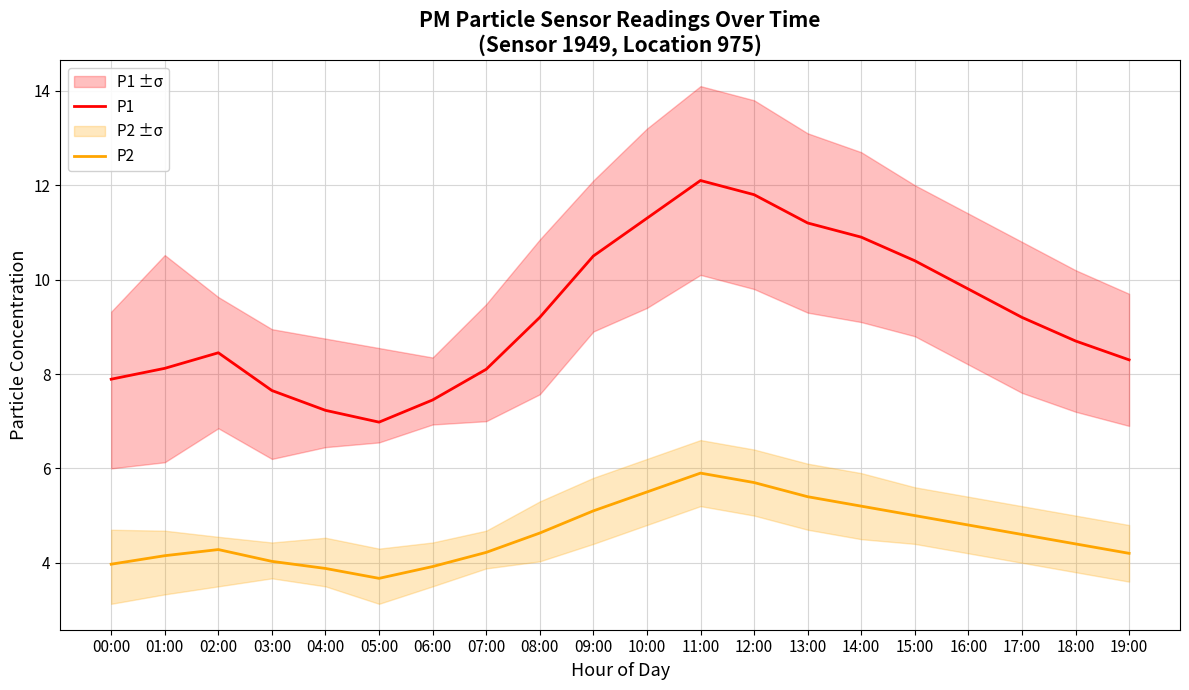

At which category does the chart reach its minimum across all series?

05:00